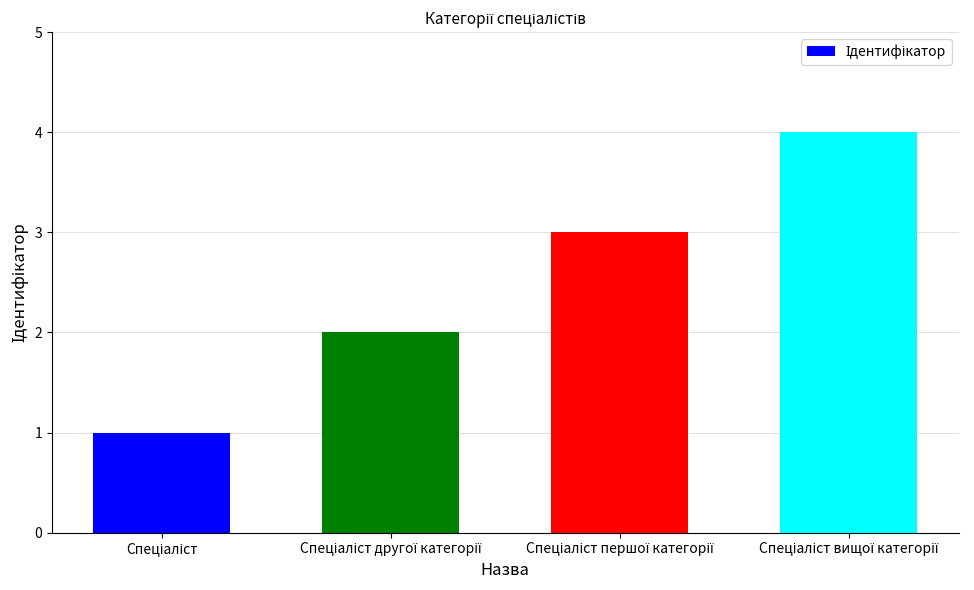

What is the sum of all values?

10